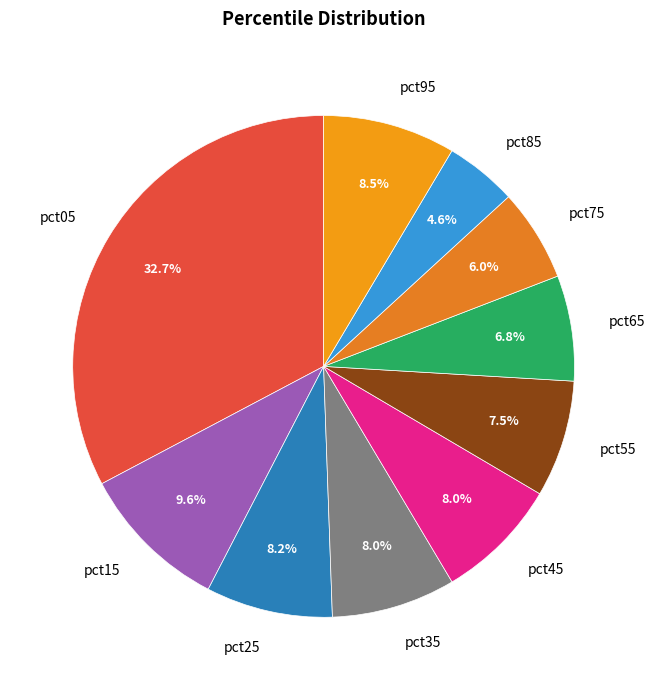

How many segments does this pie chart have?

10